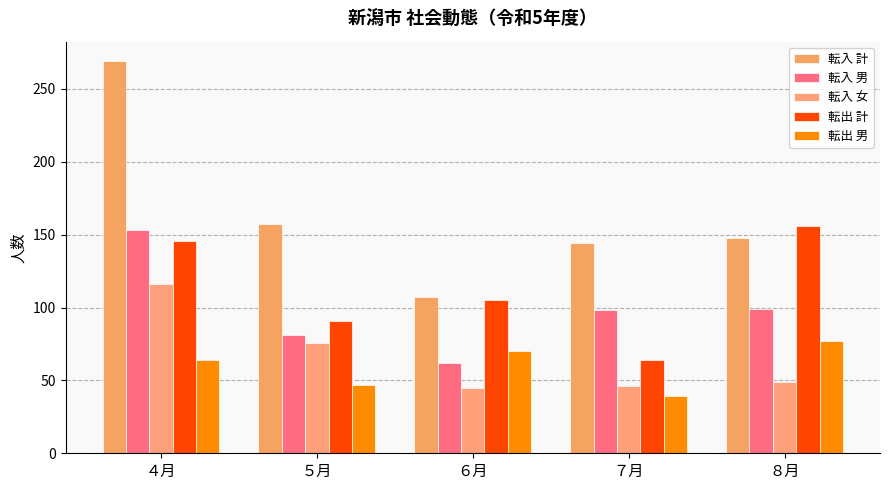

What is the total value across all series at ４月?

748